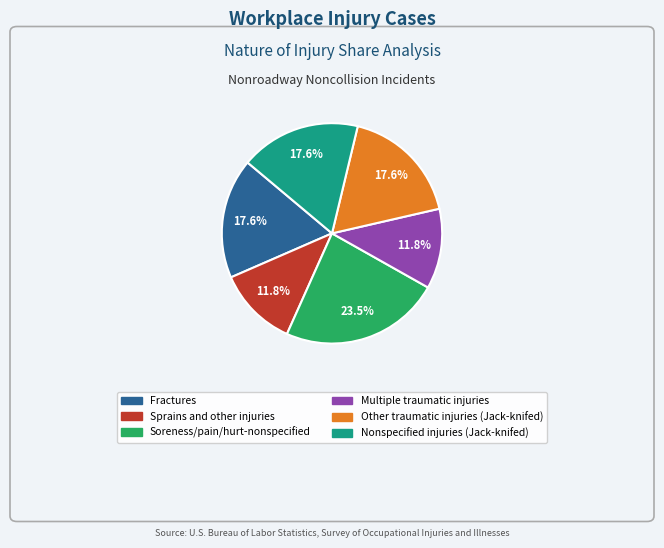

To the nearest percent, what is the difference between the largest and smallest slice percentages?

12%